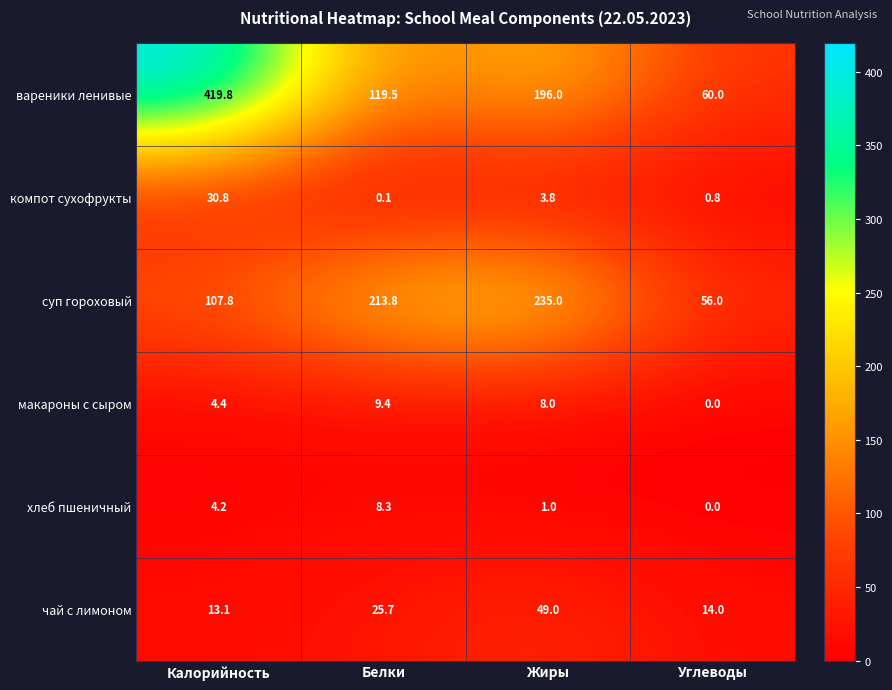

How many series are shown in this chart?

6